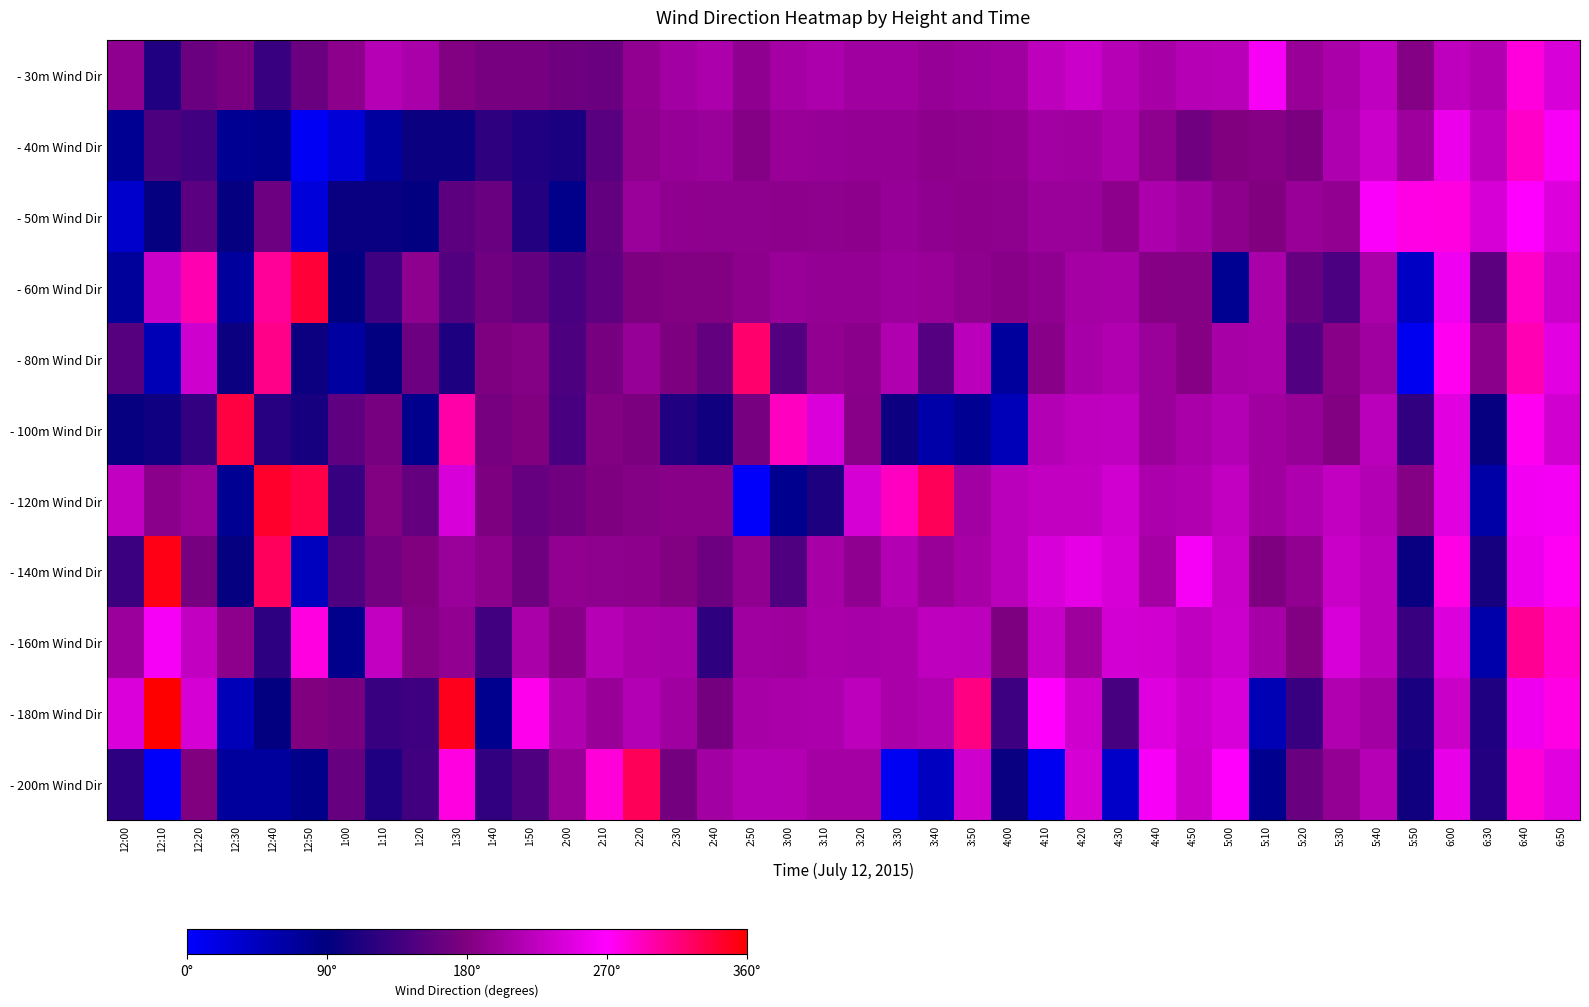

What is the total value across all series at 1:00?

1320.5